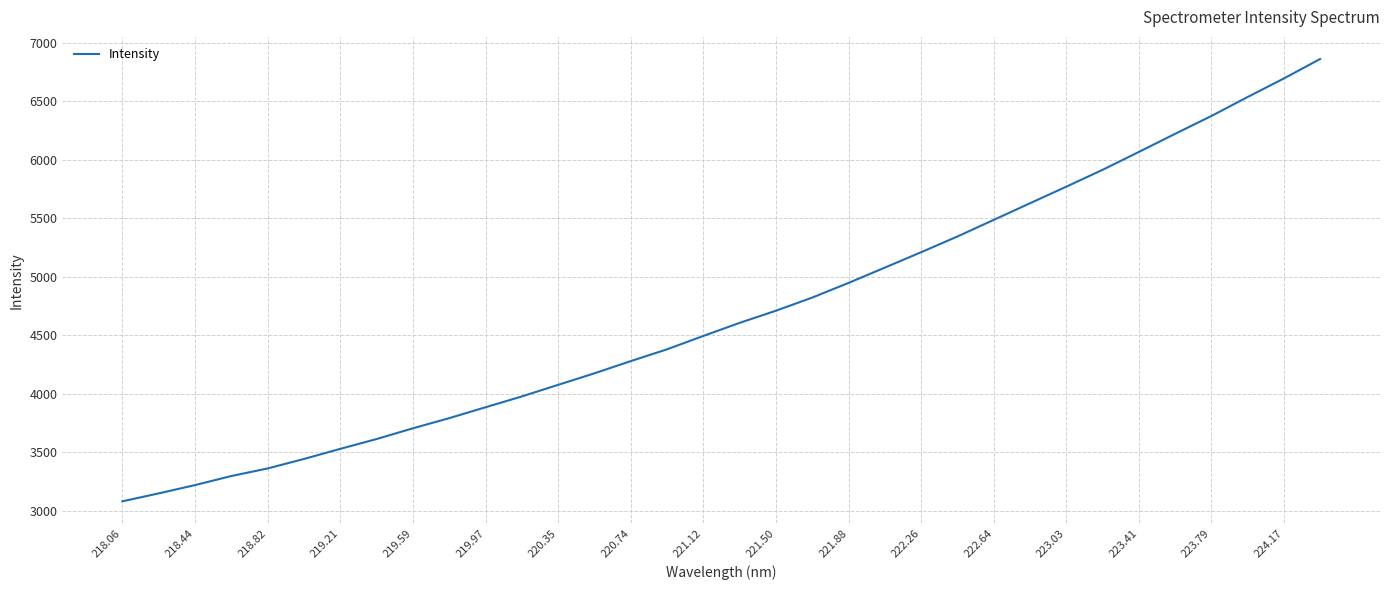

What is the sum of all values?

159756.3